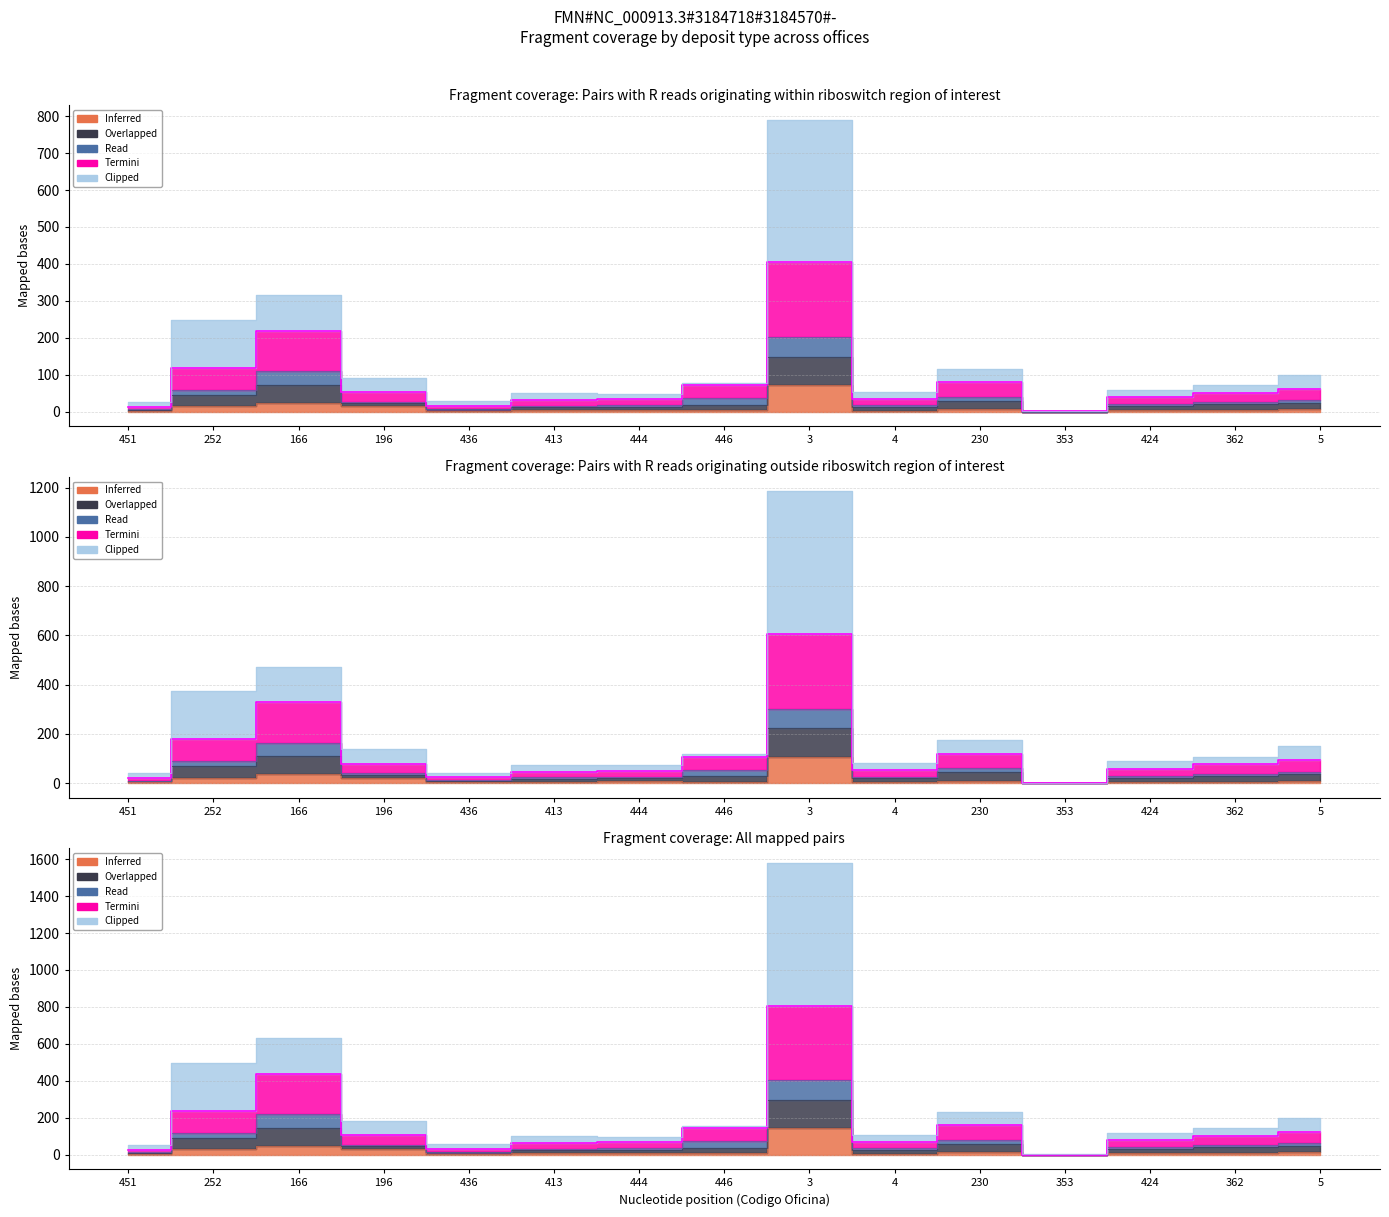

How many interior local valleys does the Clipped series have?

4